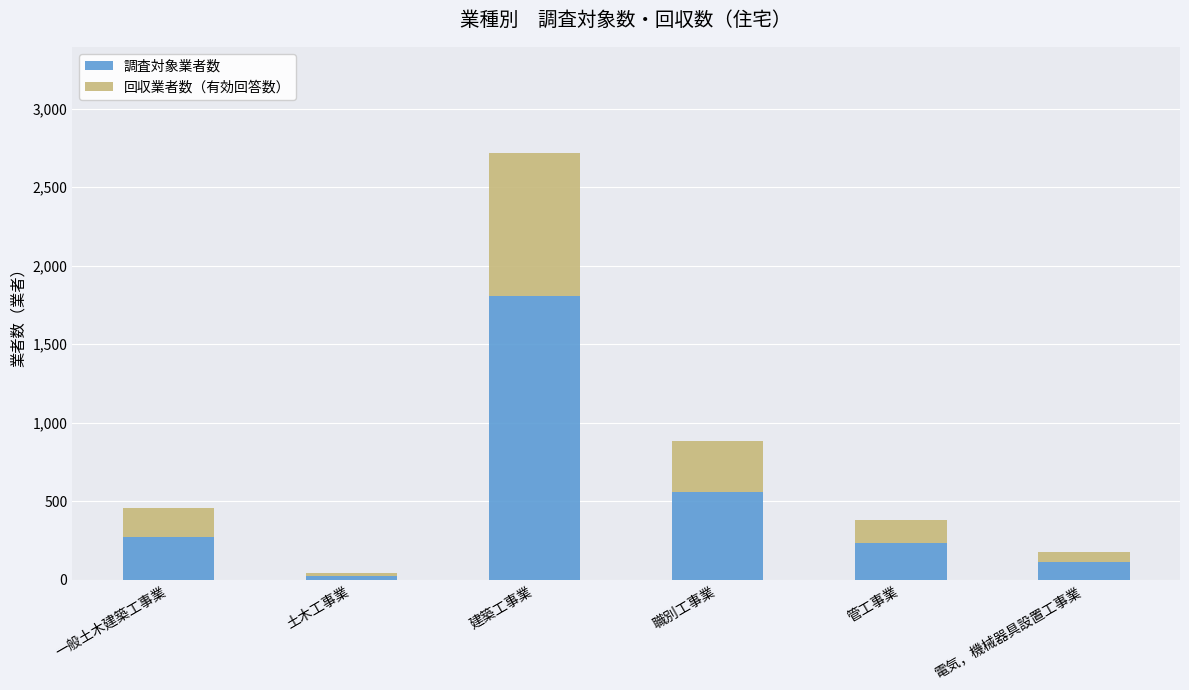

At which label does 調査対象業者数 reach its peak?

建築工事業